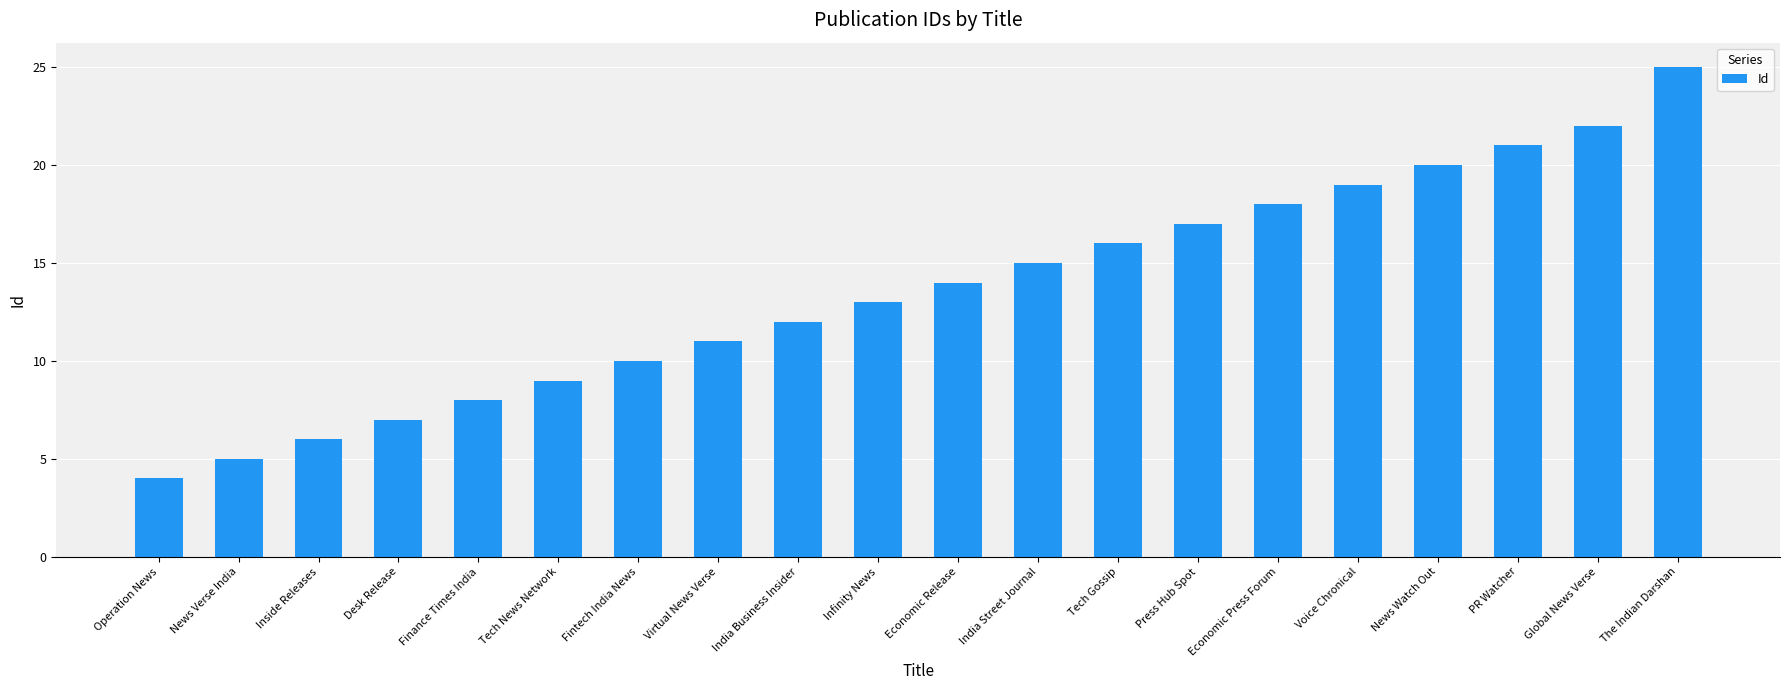

What is the change in value from Inside Releases to Press Hub Spot?

+11